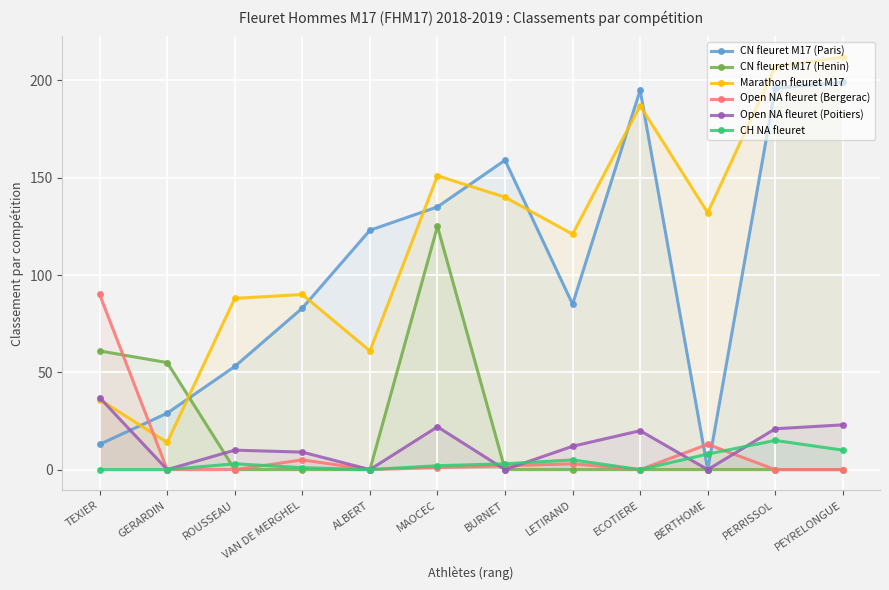

Which series has the largest range (max minus min)?

CN fleuret M17 (Paris)